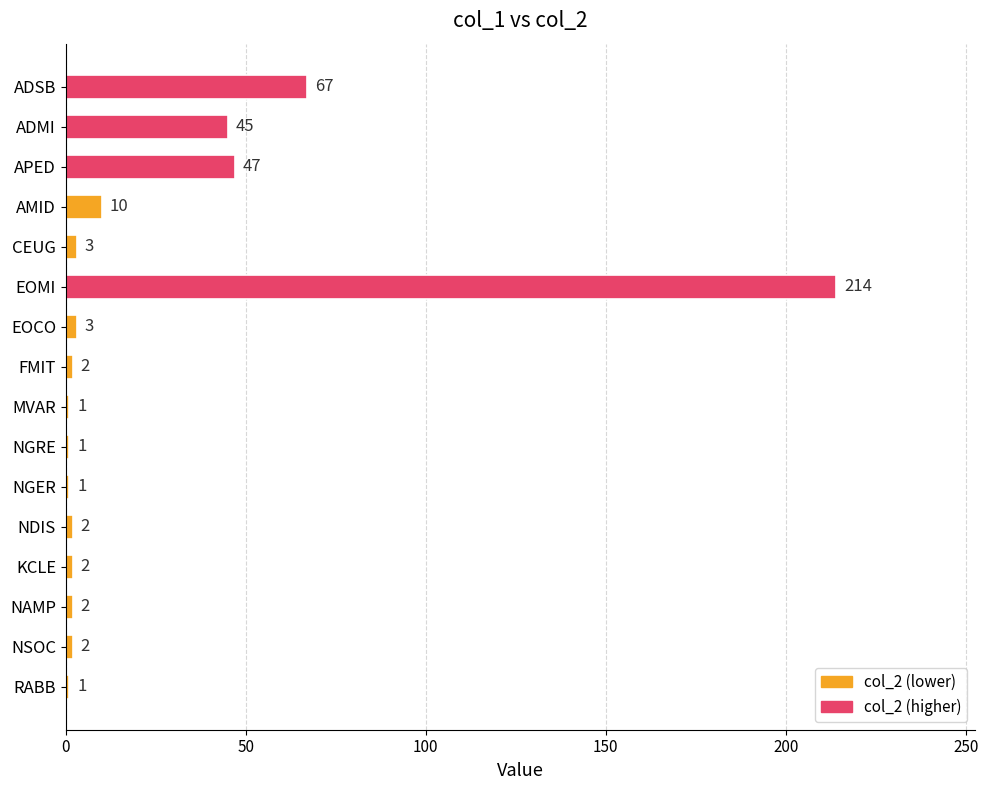

What is the ratio of the value at EOCO to the value at NAMP?

1.5